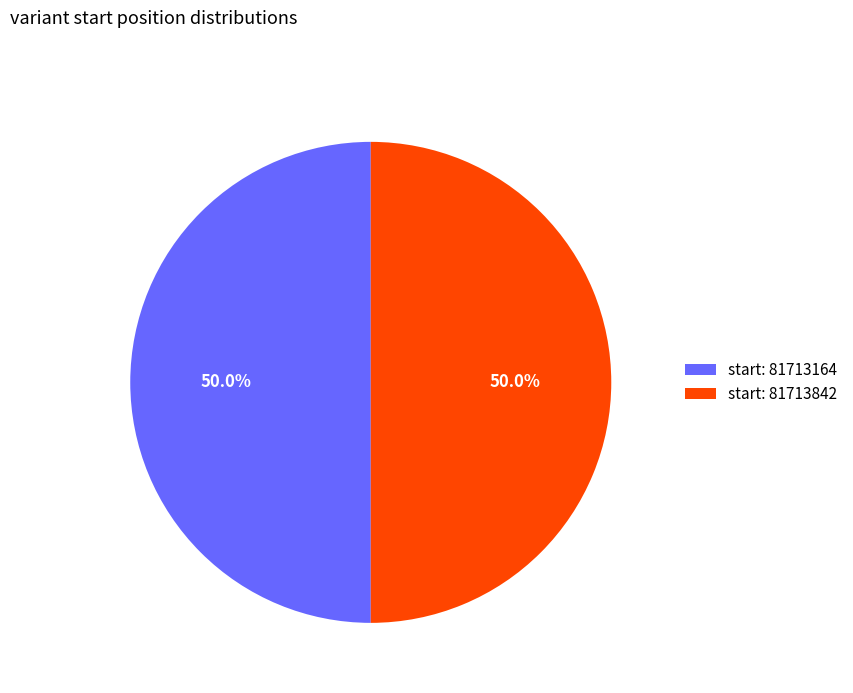

Approximately how many times larger is the value at start: 81713164 compared to start: 81713842?

1.0